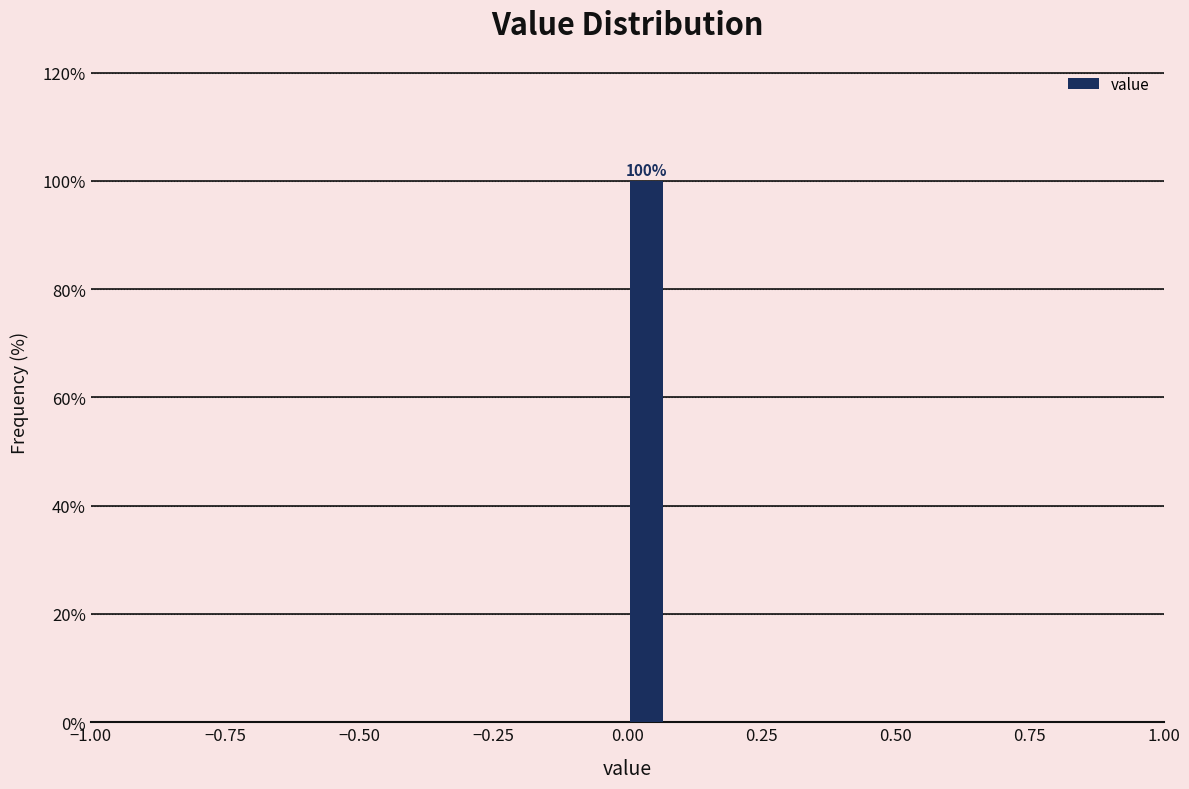

Read against the x-axis, roughly where is the centre of the tallest bar?

0.05